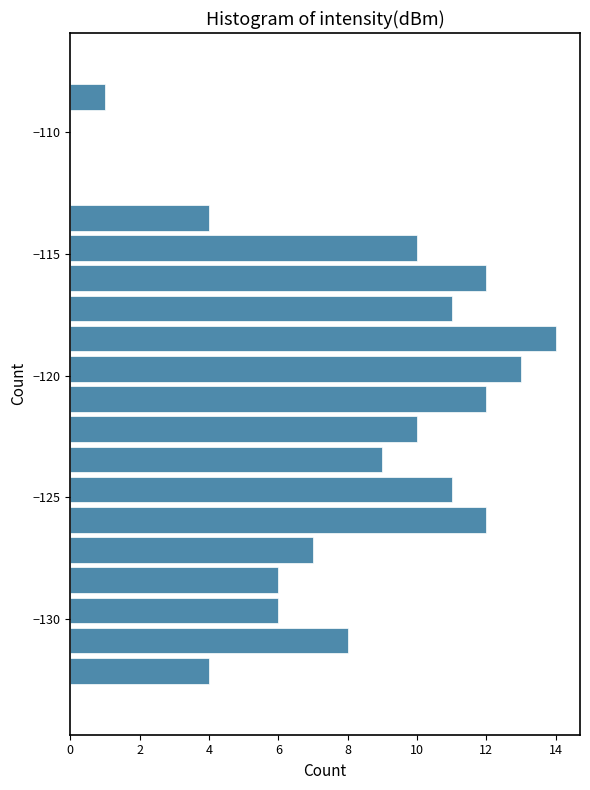

Around what value on the y-axis is the longest bar? Give the approximate position of its centre, as read against the axis.

-118.5